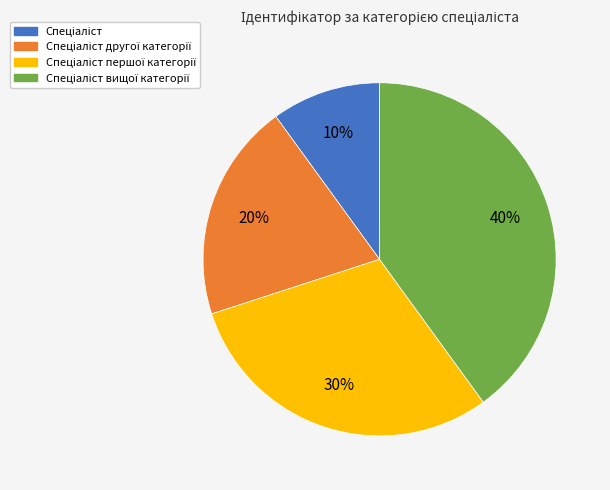

To the nearest percent, what is the average slice percentage?

25%